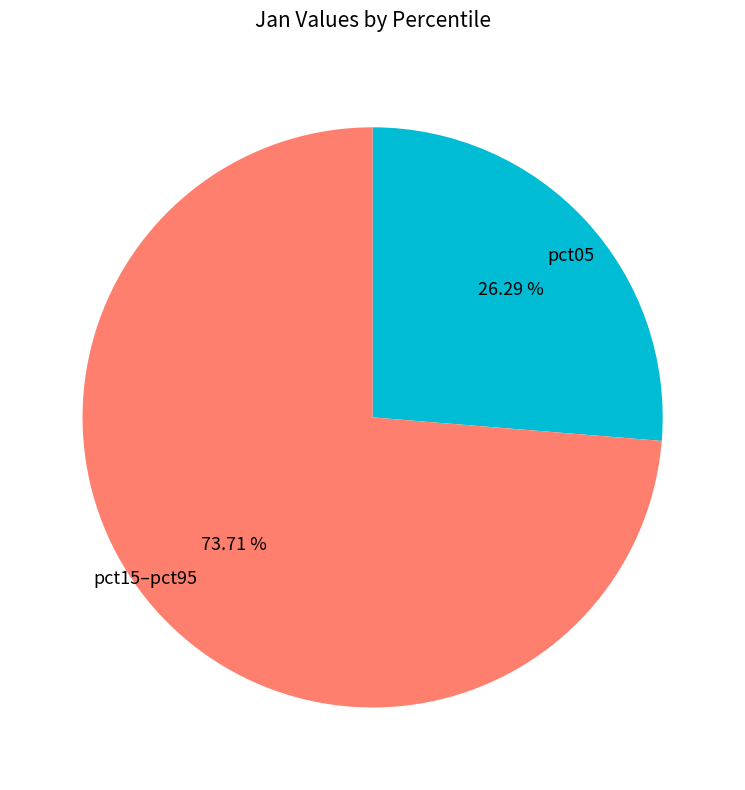

Is the sum of pct15–pct95 and pct05 greater than half?

Yes